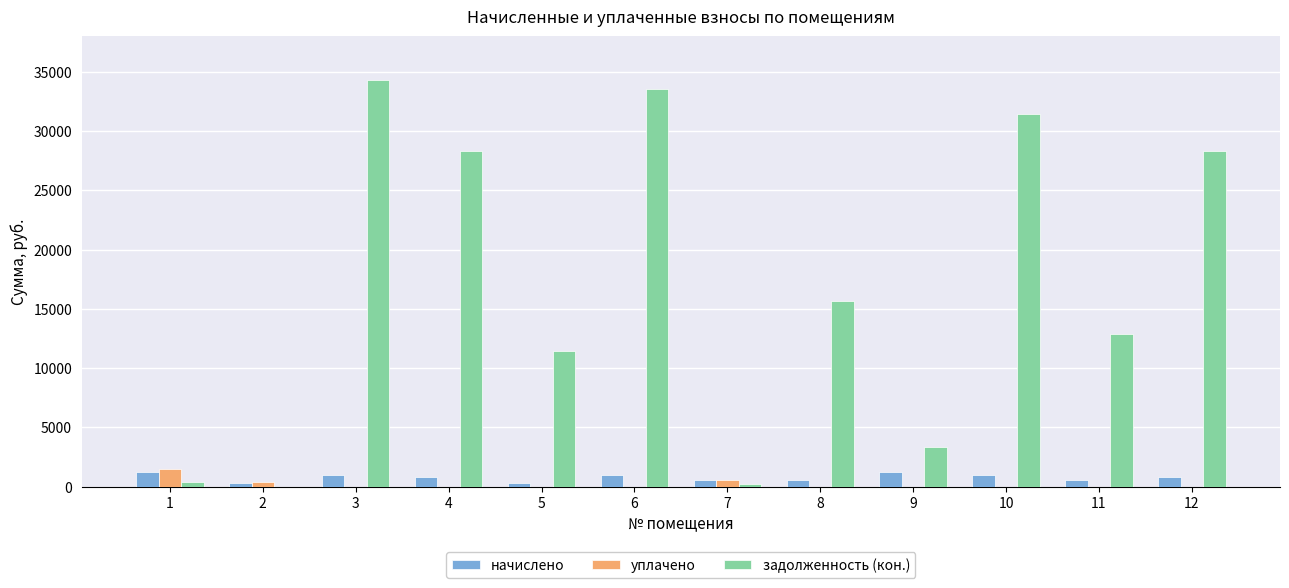

Does the chart contain stacked bars?

No